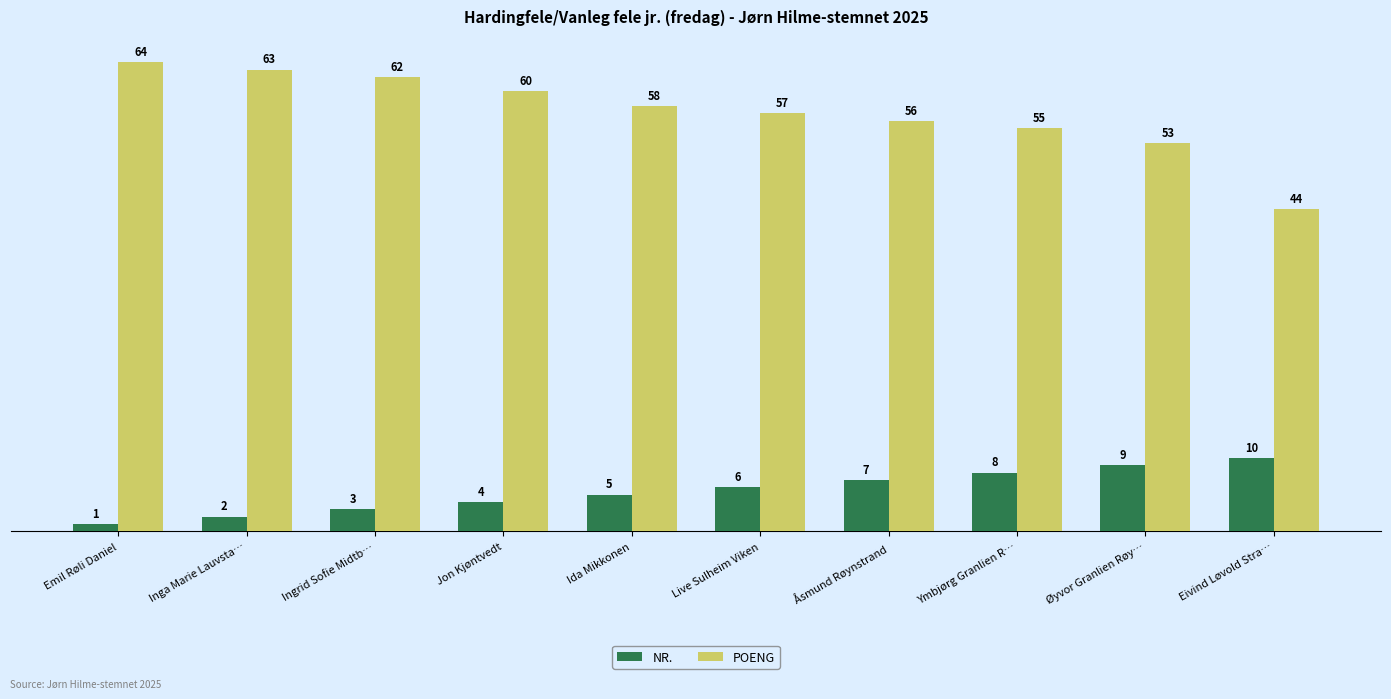

Reading left to right, extract all data points from this chart.

NR.: 1	2	3	4	5	6	7	8	9	10
POENG: 64	63	62	60	58	57	56	55	53	44